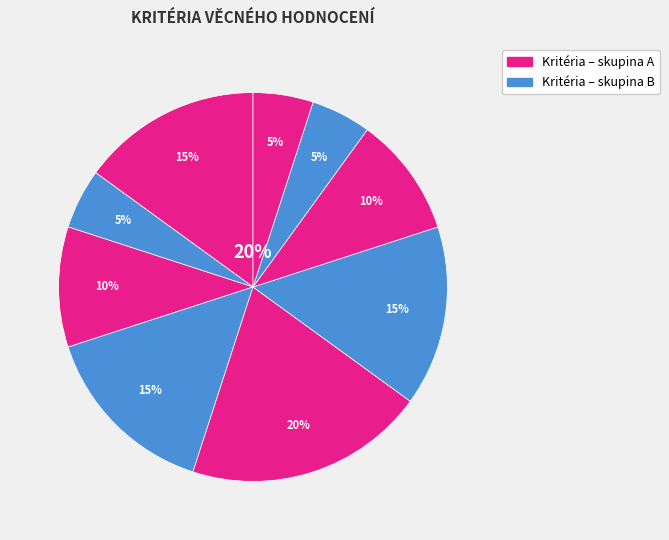

The Připravenost
projektu (max. 5) slice represents 16% of the pie. True or false?

False